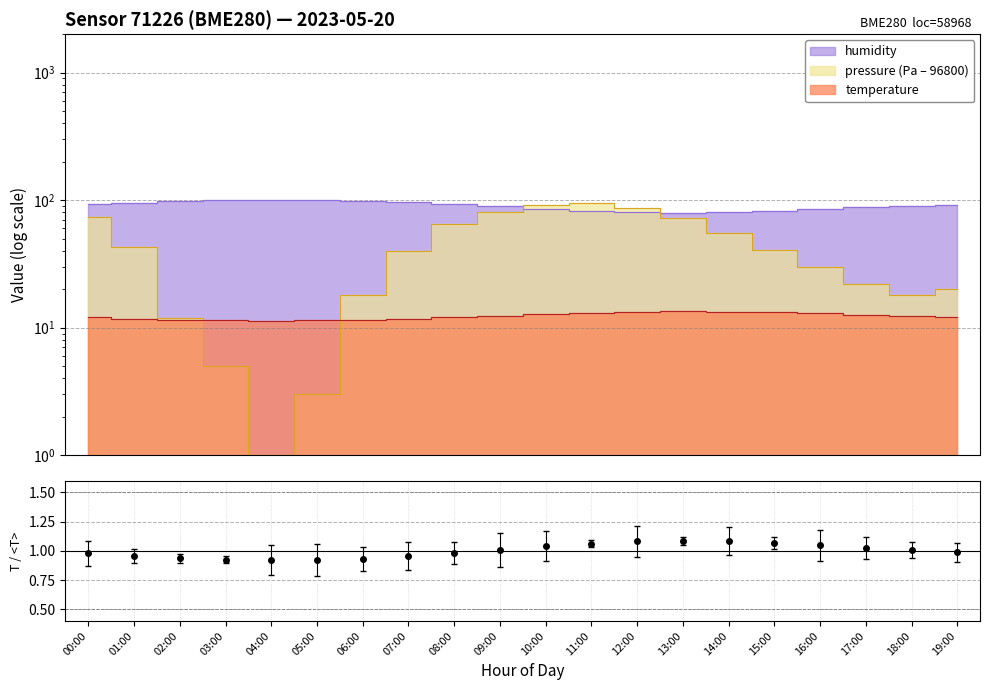

Is the value of humidity at 14:00 greater than the value of pressure at 15:00?

Yes